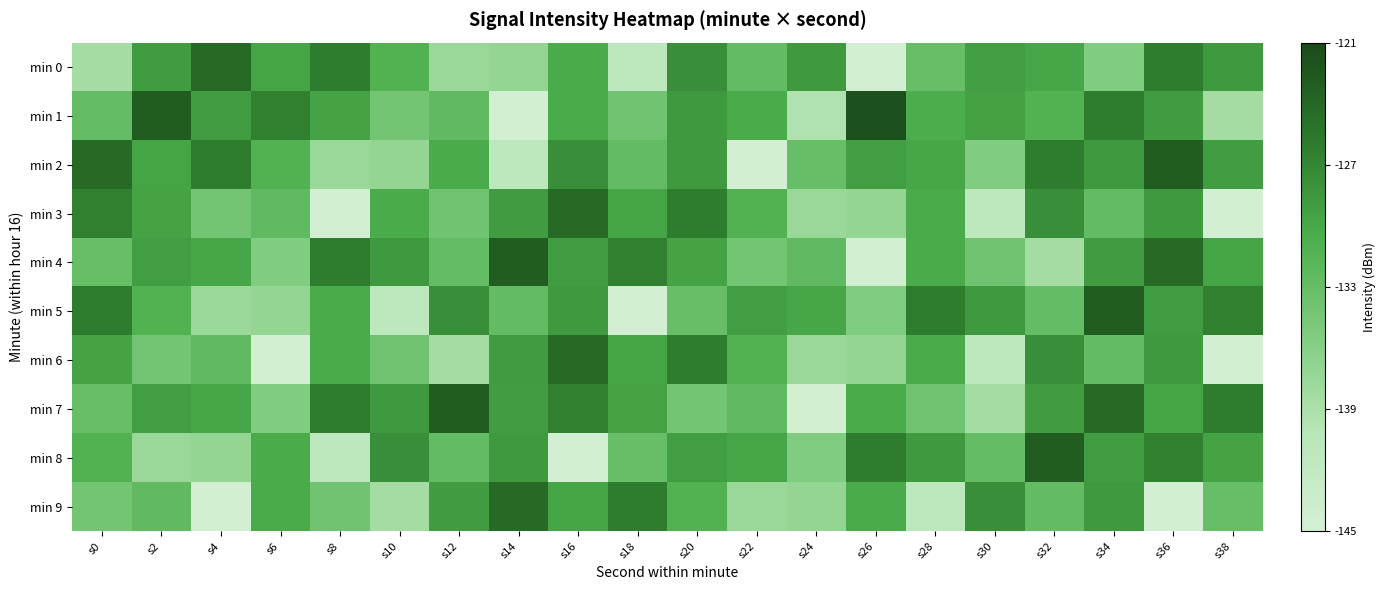

Reading right to left, transcribe all the data shown in this chart.

min 0: s38=-128.6	s36=-126.0	s34=-135.4	s32=-129.9	s30=-129.1	s28=-133.2	s26=-144.8	s24=-128.6	s22=-132.7	s20=-127.7	s18=-141.1	s16=-130.4	s14=-137.2	s12=-137.6	s10=-131.2	s8=-126.1	s6=-129.7	s4=-124.2	s2=-128.9	s0=-138.5
min 1: s38=-138.5	s36=-128.9	s34=-126.1	s32=-131.2	s30=-129.5	s28=-130.5	s26=-121.7	s24=-139.5	s22=-130.4	s20=-128.6	s18=-133.9	s16=-130.3	s14=-144.8	s12=-132.6	s10=-134.3	s8=-129.5	s6=-126.4	s4=-129.0	s2=-123.0	s0=-132.9
min 2: s38=-129.0	s36=-123.0	s34=-128.6	s32=-126.0	s30=-135.4	s28=-129.9	s26=-129.1	s24=-133.2	s22=-144.8	s20=-128.6	s18=-132.7	s16=-127.7	s14=-141.1	s12=-130.4	s10=-137.2	s8=-137.6	s6=-131.2	s4=-126.1	s2=-129.7	s0=-124.2
min 3: s38=-144.8	s36=-128.6	s34=-132.7	s32=-127.7	s30=-141.1	s28=-130.4	s26=-137.2	s24=-137.6	s22=-131.2	s20=-126.1	s18=-129.7	s16=-124.2	s14=-128.9	s12=-133.9	s10=-130.3	s8=-144.8	s6=-132.6	s4=-134.3	s2=-129.5	s0=-126.4
min 4: s38=-129.7	s36=-124.2	s34=-128.9	s32=-138.5	s30=-133.9	s28=-130.3	s26=-144.8	s24=-132.6	s22=-134.3	s20=-129.5	s18=-126.4	s16=-129.0	s14=-123.0	s12=-132.9	s10=-128.6	s8=-126.0	s6=-135.4	s4=-129.9	s2=-129.1	s0=-133.2
min 5: s38=-126.4	s36=-129.0	s34=-123.0	s32=-132.9	s30=-128.6	s28=-126.0	s26=-135.4	s24=-129.9	s22=-129.1	s20=-133.2	s18=-144.8	s16=-128.6	s14=-132.7	s12=-127.7	s10=-141.1	s8=-130.4	s6=-137.2	s4=-137.6	s2=-131.2	s0=-126.1
min 6: s38=-144.8	s36=-128.6	s34=-132.7	s32=-127.7	s30=-141.1	s28=-130.4	s26=-137.2	s24=-137.6	s22=-131.2	s20=-126.1	s18=-129.7	s16=-124.2	s14=-128.9	s12=-138.5	s10=-133.9	s8=-130.3	s6=-144.8	s4=-132.6	s2=-134.3	s0=-129.5
min 7: s38=-126.1	s36=-129.7	s34=-124.2	s32=-128.9	s30=-138.5	s28=-133.9	s26=-130.3	s24=-144.8	s22=-132.6	s20=-134.3	s18=-129.5	s16=-126.4	s14=-129.0	s12=-123.0	s10=-128.6	s8=-126.0	s6=-135.4	s4=-129.9	s2=-129.1	s0=-133.2
min 8: s38=-129.5	s36=-126.4	s34=-129.0	s32=-123.0	s30=-132.9	s28=-128.6	s26=-126.0	s24=-135.4	s22=-129.9	s20=-129.1	s18=-133.2	s16=-144.8	s14=-128.6	s12=-132.7	s10=-127.7	s8=-141.1	s6=-130.4	s4=-137.2	s2=-137.6	s0=-131.2
min 9: s38=-133.2	s36=-144.8	s34=-128.6	s32=-132.7	s30=-127.7	s28=-141.1	s26=-130.4	s24=-137.2	s22=-137.6	s20=-131.2	s18=-126.1	s16=-129.7	s14=-124.2	s12=-128.9	s10=-138.5	s8=-133.9	s6=-130.3	s4=-144.8	s2=-132.6	s0=-134.3